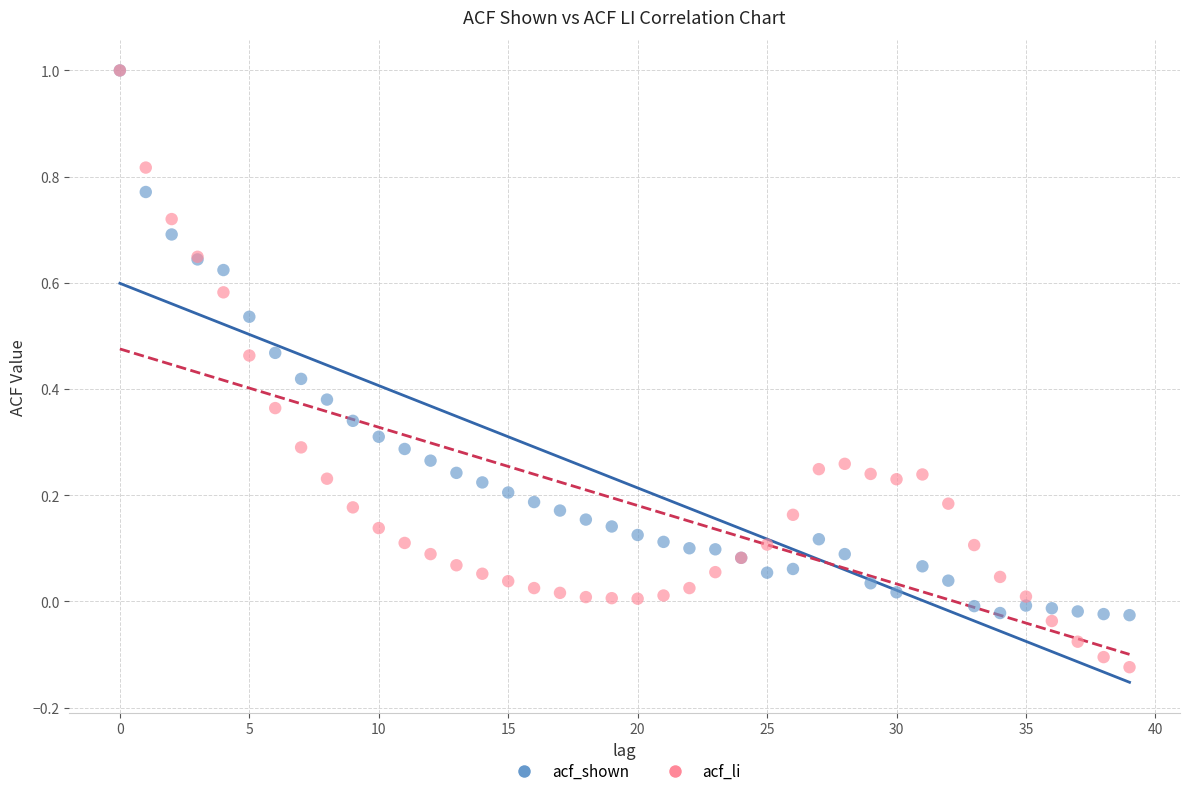

What are all the series names shown in the legend?

acf_shown, acf_li